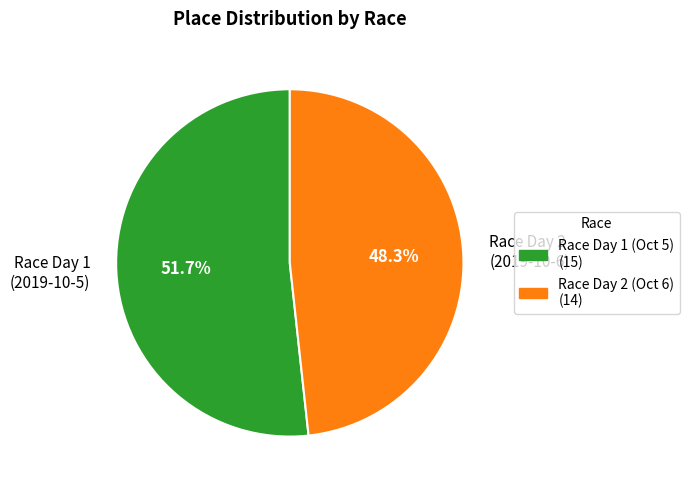

Is there any slice that represents more than half of the pie?

Yes